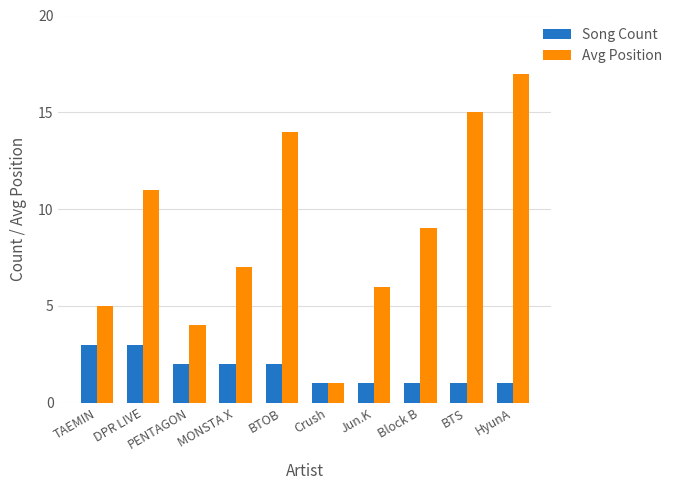

At which category is the sum across all series the highest?

HyunA